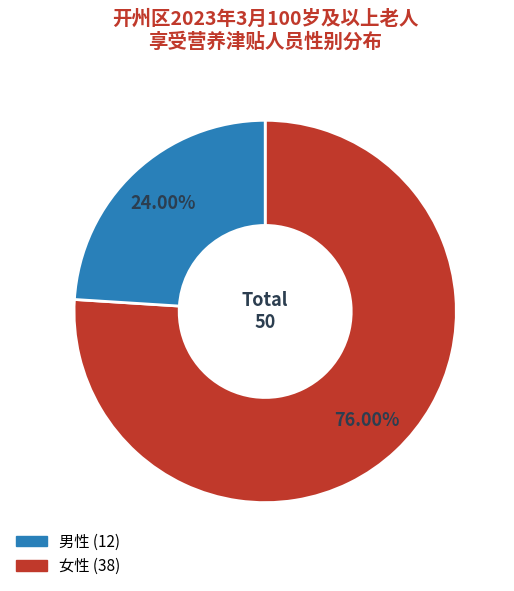

How many slices are in this pie chart?

2